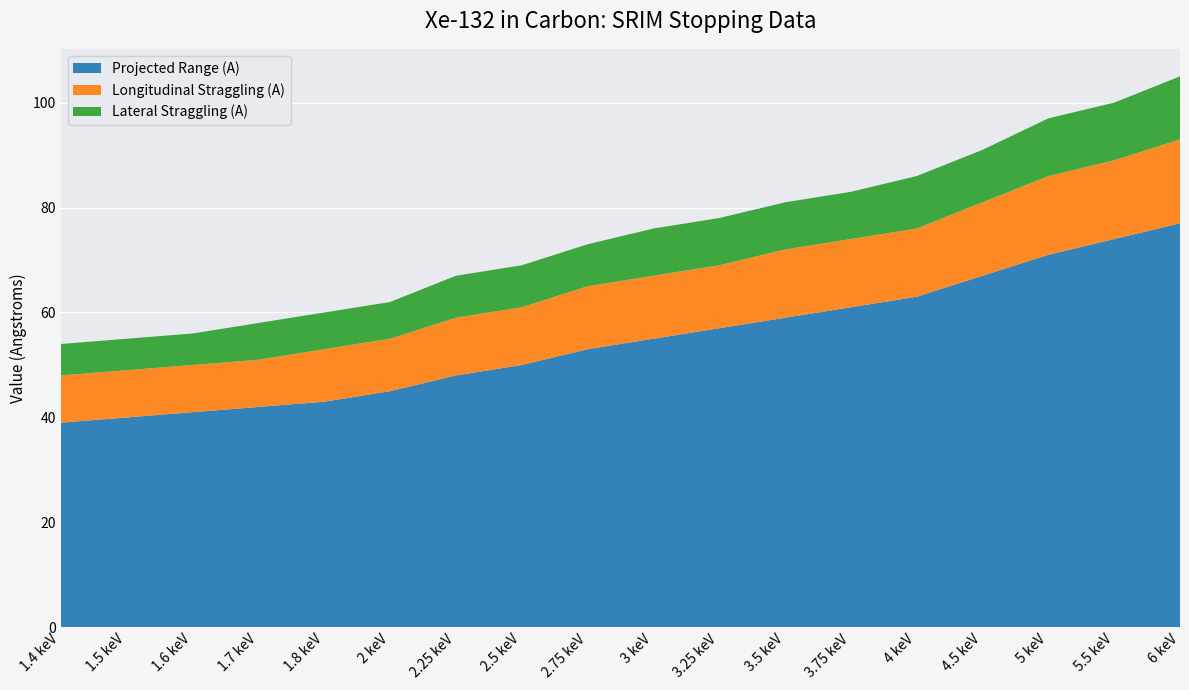

Reading left to right, extract all data points from this chart.

Projected Range (A): 39	40	41	42	43	45	48	50	53	55	57	59	61	63	67	71	74	77
Longitudinal Straggling (A): 9	9	9	9	10	10	11	11	12	12	12	13	13	13	14	15	15	16
Lateral Straggling (A): 6	6	6	7	7	7	8	8	8	9	9	9	9	10	10	11	11	12